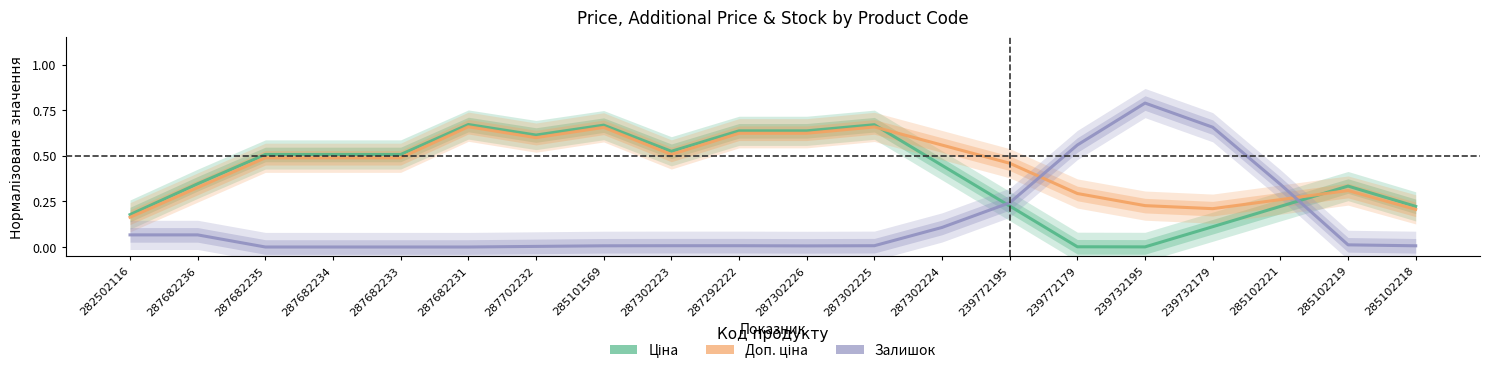

Read the Залишок value at 285102221.

0.3